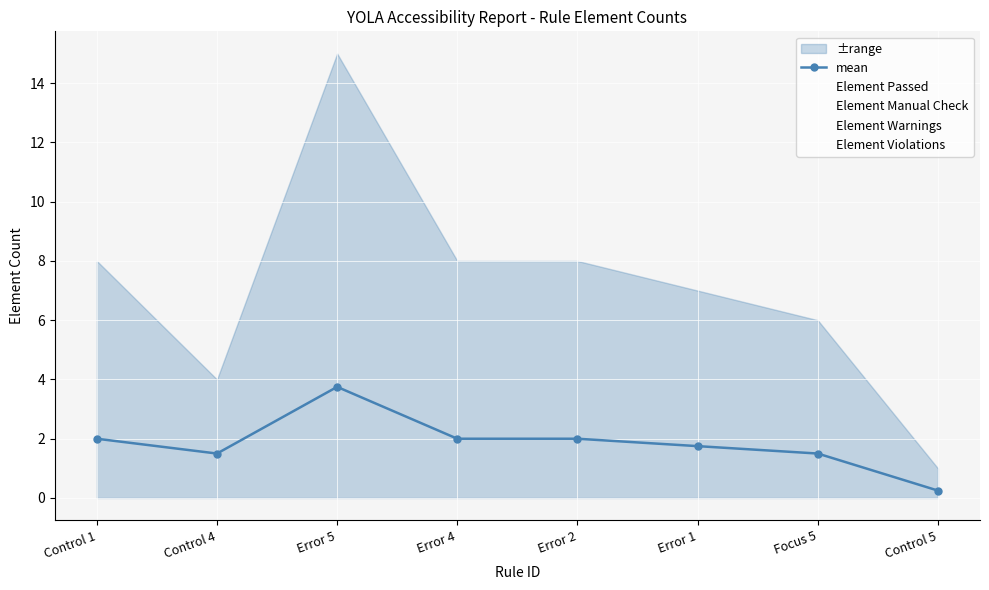

What is the minimum value shown in the chart?

0.2